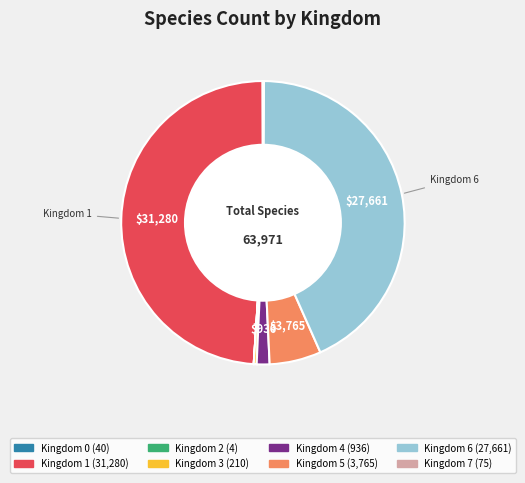

Is there any slice that represents more than half of the pie?

No